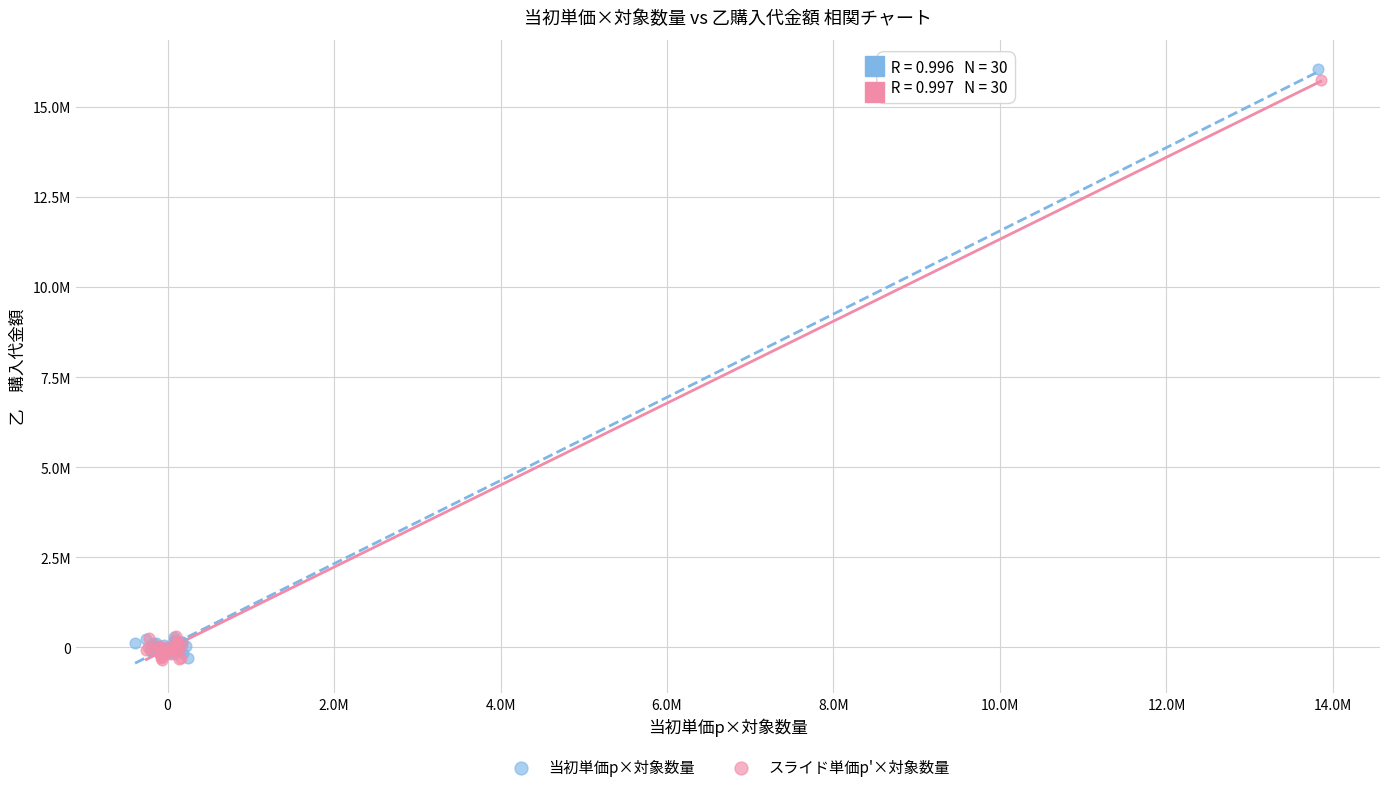

What are all the series names shown in the legend?

当初単価p×対象数量, スライド単価p'×対象数量